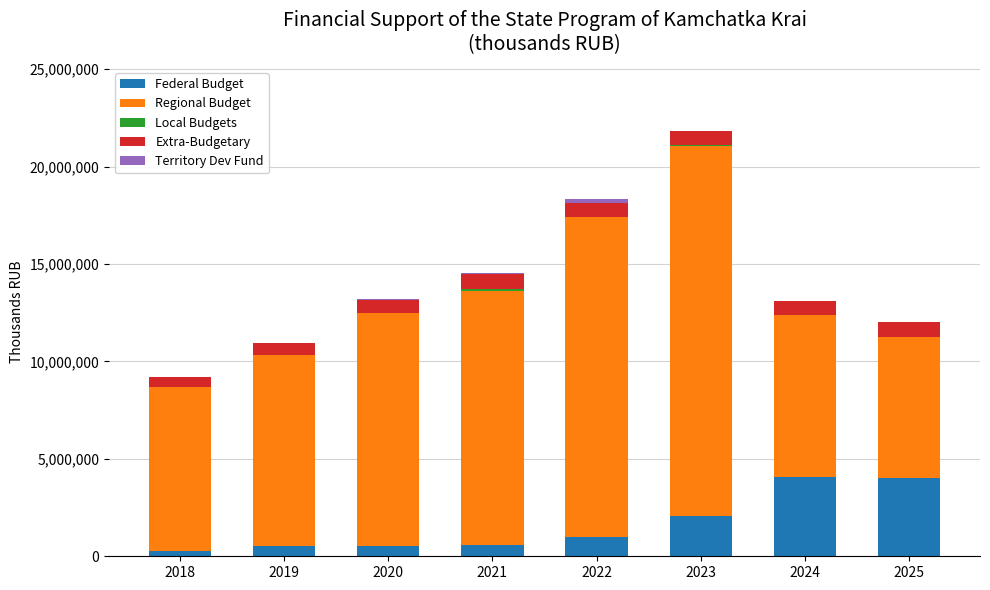

What is the maximum value for Federal Budget?

4057202.0